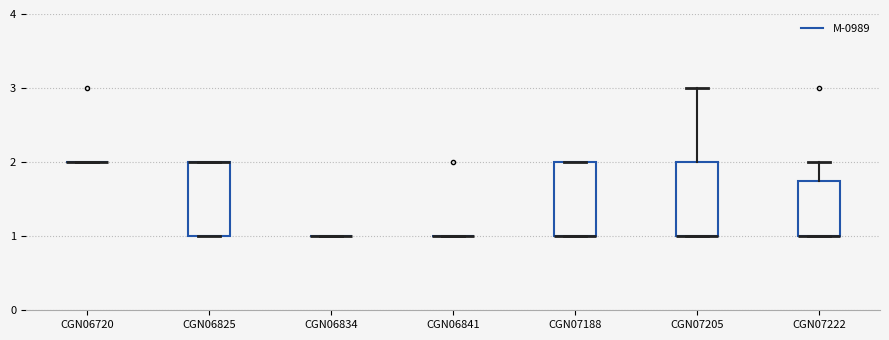

Reading left to right, transcribe this box plot: for each box, give where its median line is, the range the box spans, and where its two whiskers end, as read against the y-axis. The values are not printed on the chart, so give them approximately, as read against the axis.

CGN06720: box collapsed to a line at 2.0, whiskers 2.0 to 2.0
CGN06825: median 2.0 (drawn on the box's upper edge), box 1.0 to 2.0, whiskers 1.0 to 2.0
CGN06834: box collapsed to a line at 1.0, whiskers 1.0 to 1.0
CGN06841: box collapsed to a line at 1.0, whiskers 1.0 to 1.0
CGN07188: median 1.0 (drawn on the box's lower edge), box 1.0 to 2.0, whiskers 1.0 to 2.0
CGN07205: median 1.0 (drawn on the box's lower edge), box 1.0 to 2.0, whiskers 1.0 to 3.0
CGN07222: median 1.0 (drawn on the box's lower edge), box 1.0 to 1.8, whiskers 1.0 to 2.0